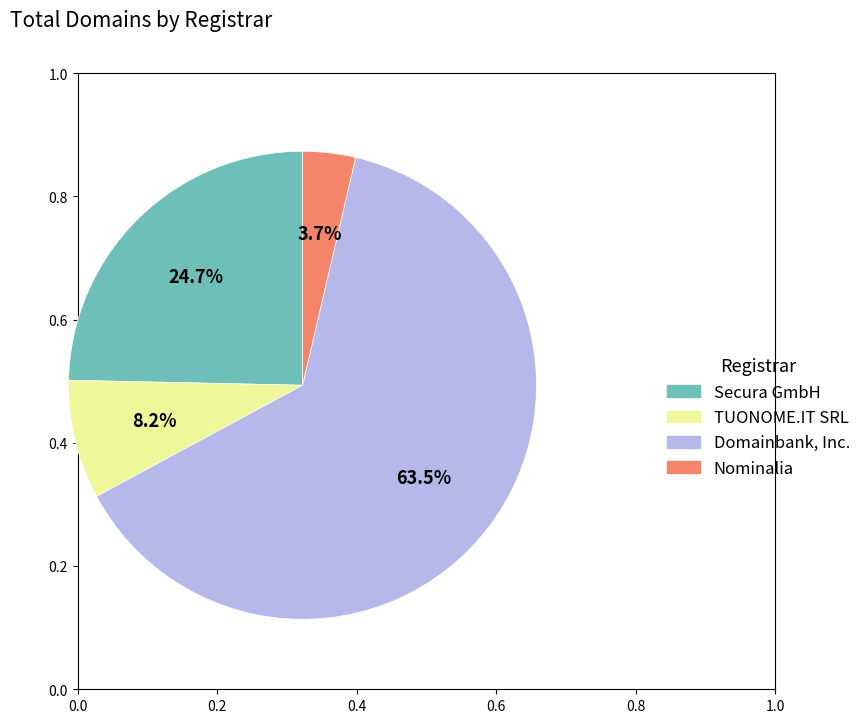

Rank the categories by value from highest to lowest.

Domainbank, Inc., Secura GmbH, TUONOME.IT SRL, Nominalia